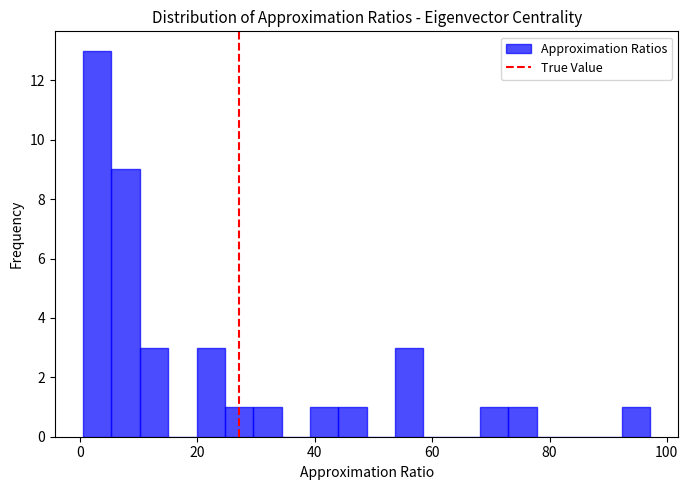

Read against the x-axis, roughly where is the centre of the tallest bar?

2